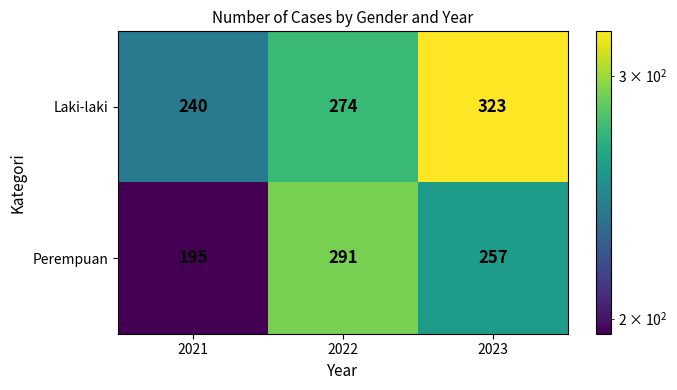

The Perempuan series shows 126 at 2021. True or false?

False